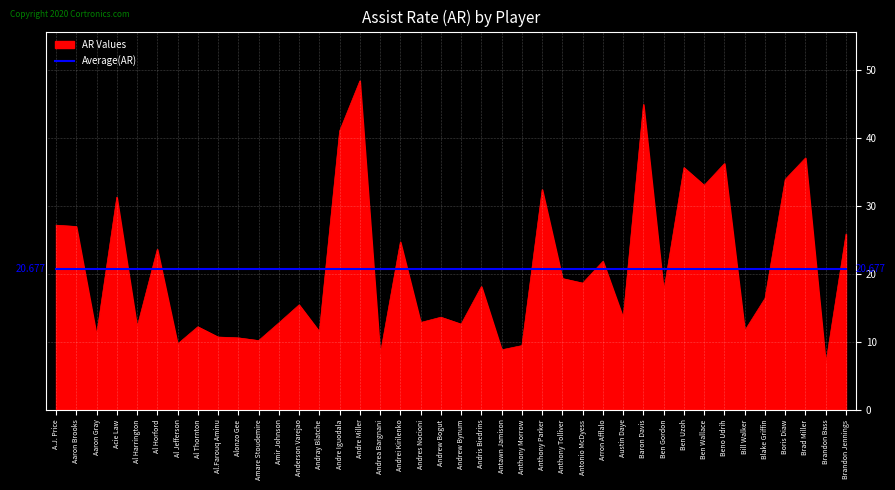

What is the maximum value shown in the chart?

48.4